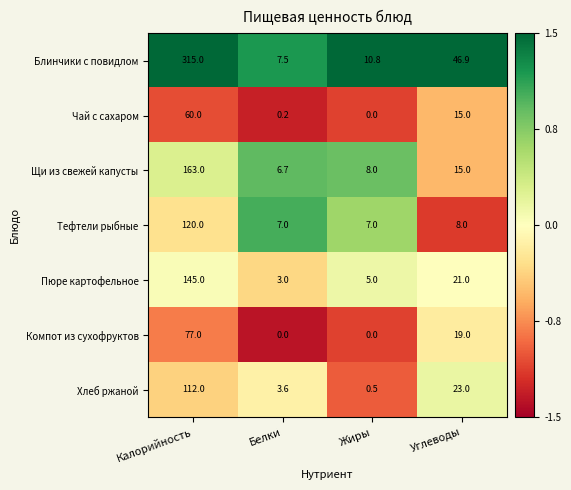

Which category has the highest value across all series?

Калорийность